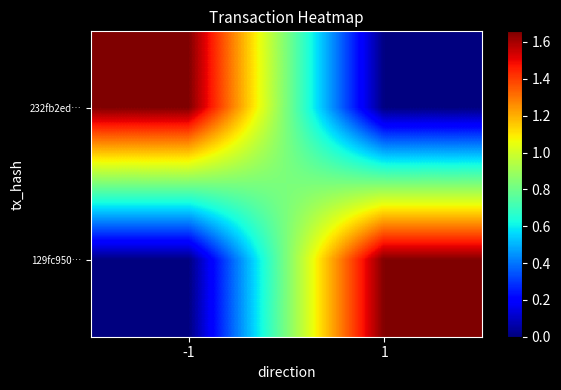

At which category does the chart reach its peak across all series?

-1